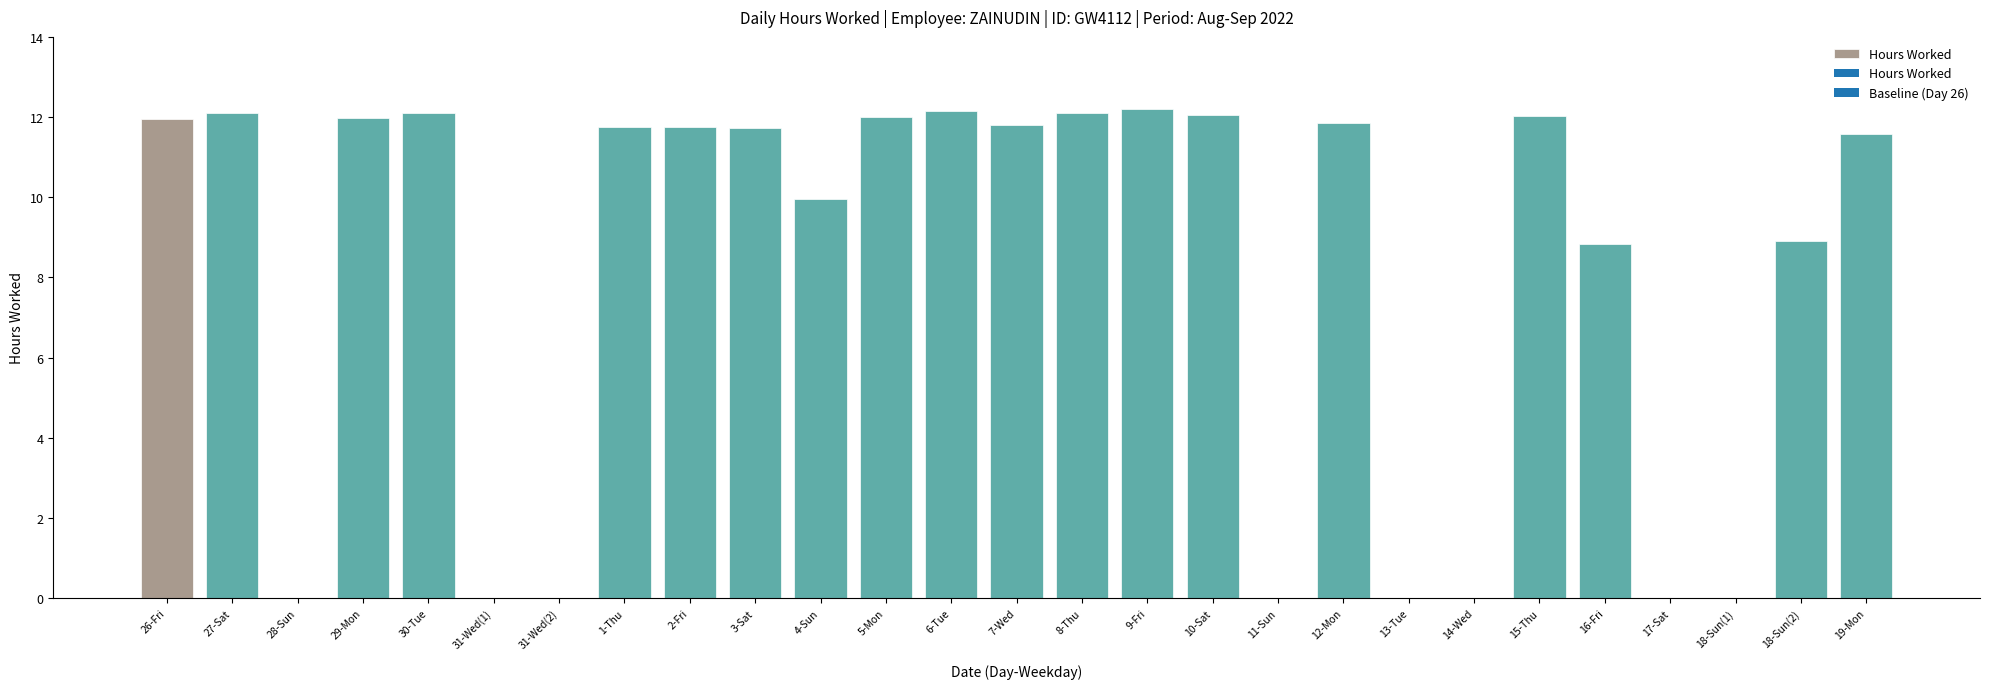

What is the sum of the values at 12-Mon and 5-Mon?

23.9